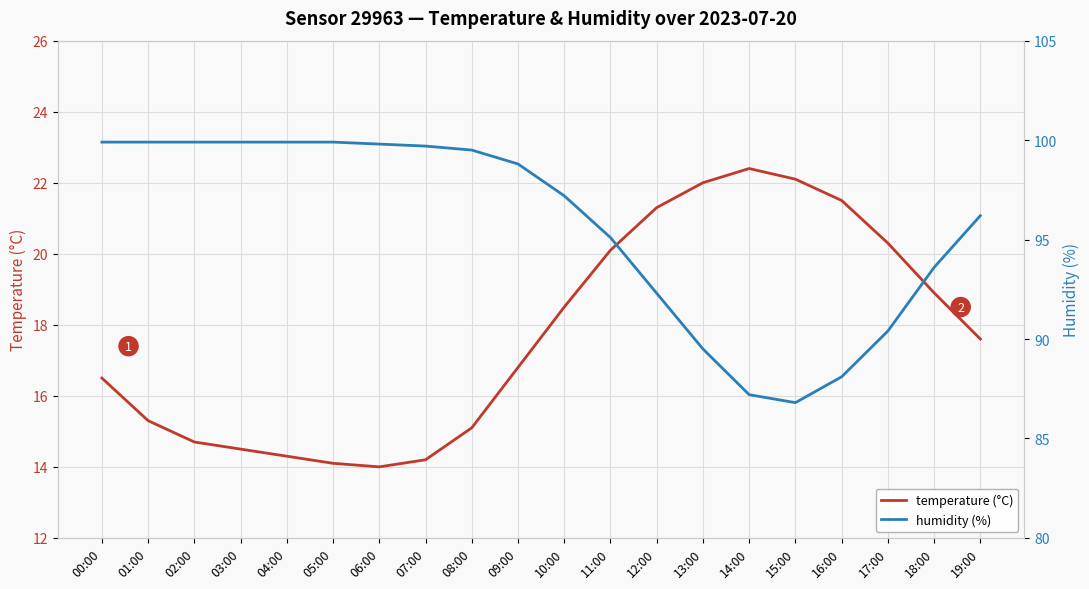

What is the value of the humidity (%) point at the 20th from the left?

96.2